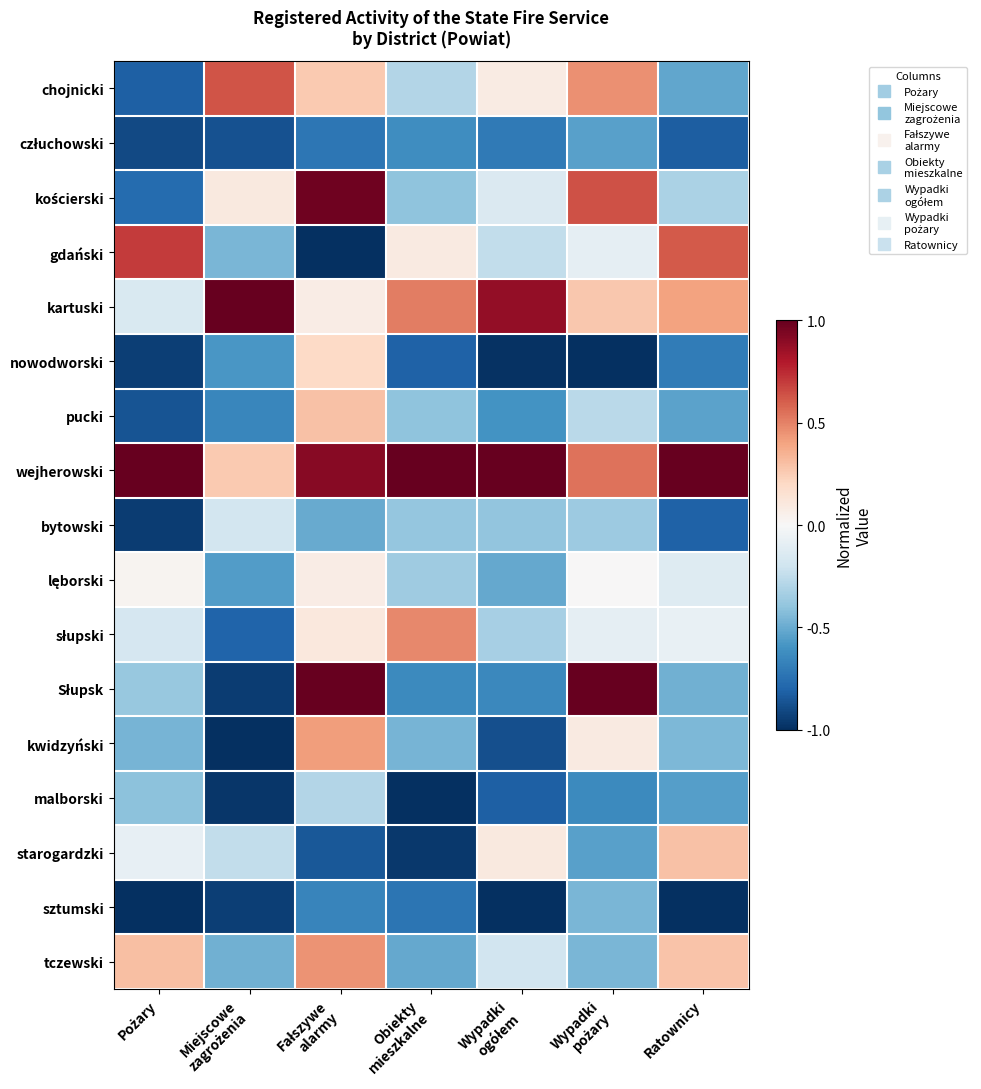

Rank the series at Pożary from lowest to highest value.

sztumski, bytowski, nowodworski, człuchowski, pucki, chojnicki, kościerski, kwidzyński, malborski, Słupsk, słupski, kartuski, starogardzki, lęborski, tczewski, gdański, wejherowski